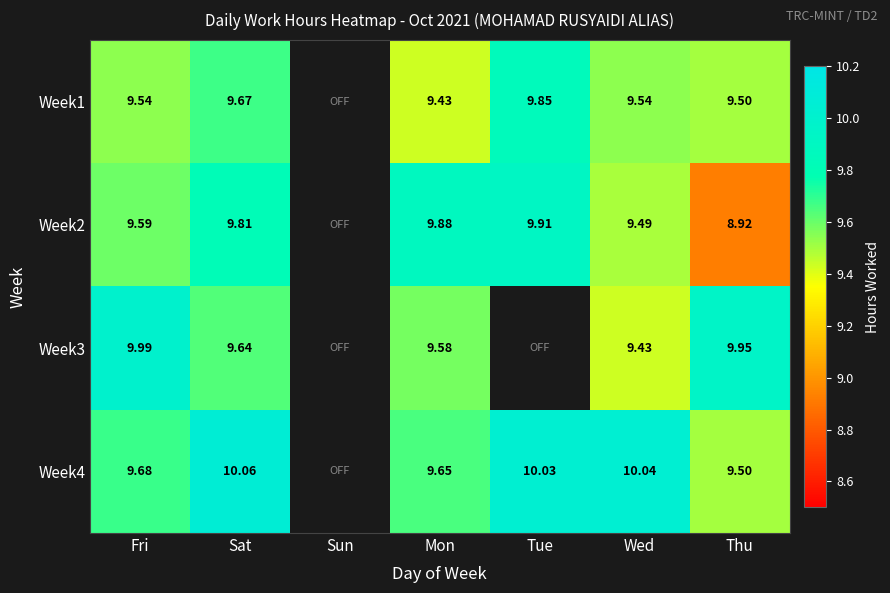

Is the value of Week1 at Wed greater than the value of Week4 at Thu?

Yes